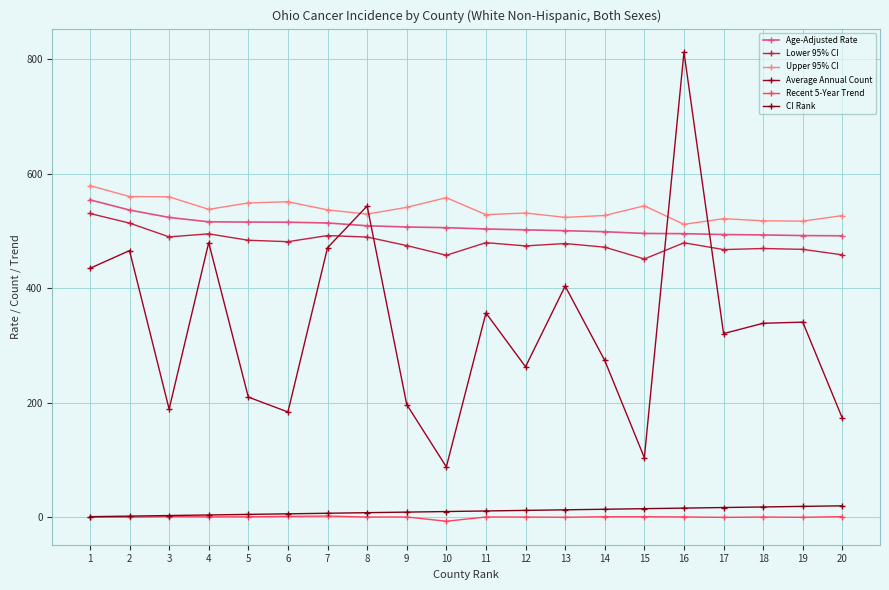

Is it true that Recent 5-Year Trend equals 1.5 at 3?

False